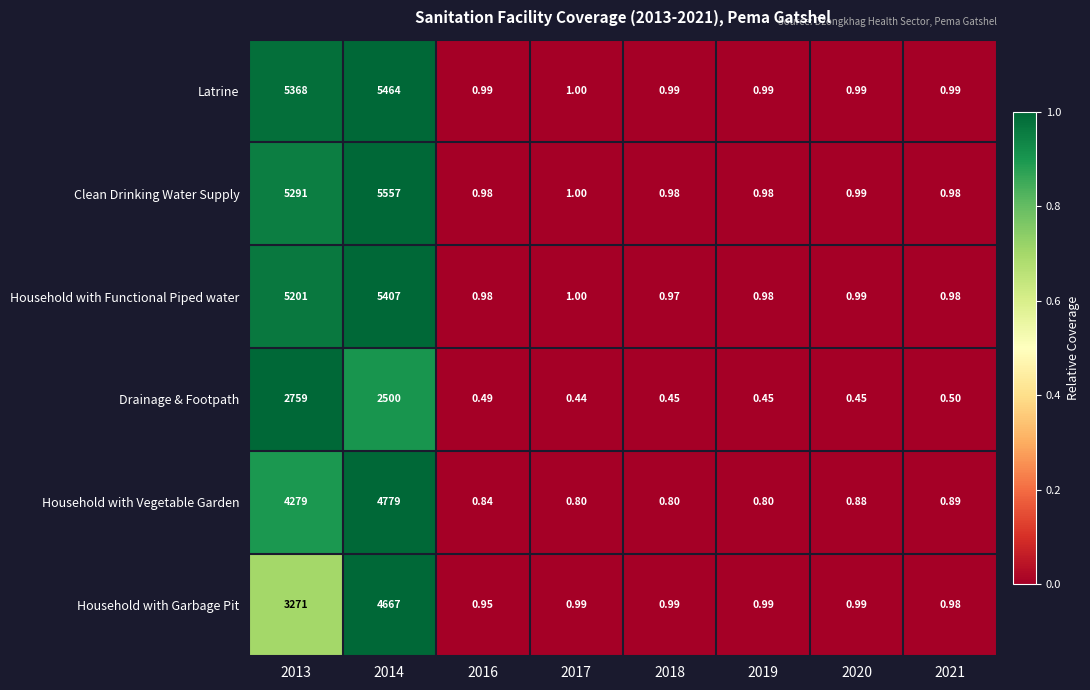

Between 2018 and 2021, which series saw the biggest shift?

Household with Vegetable Garden